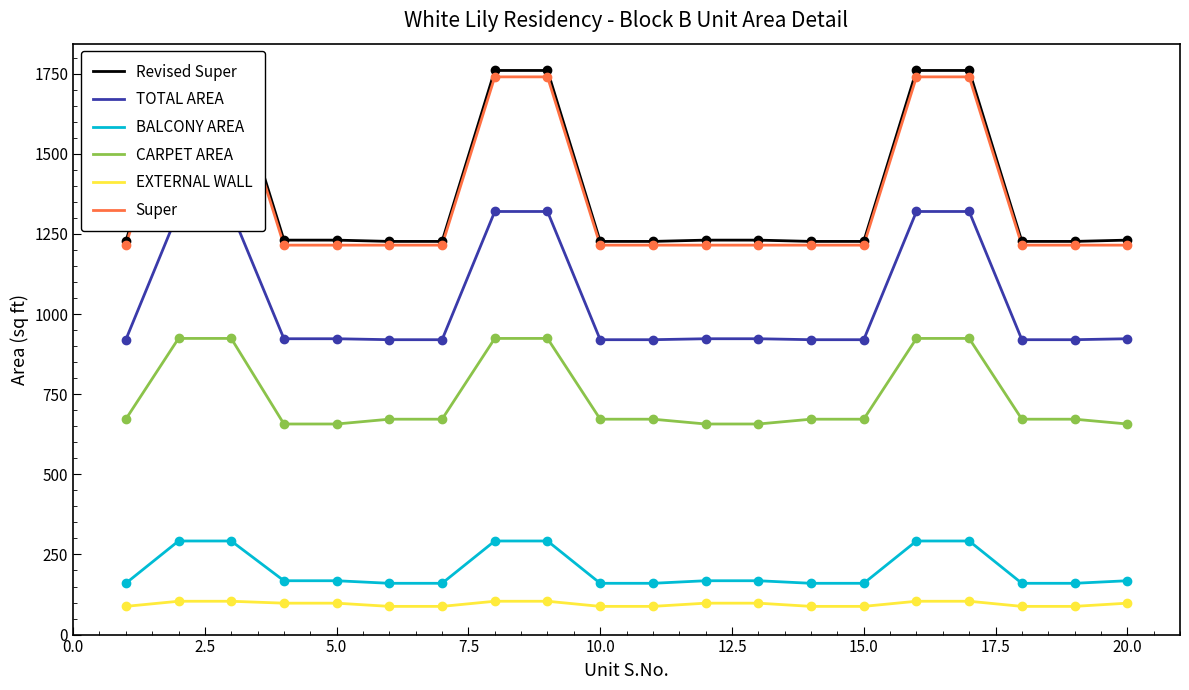

What is the maximum value for CARPET AREA?

924